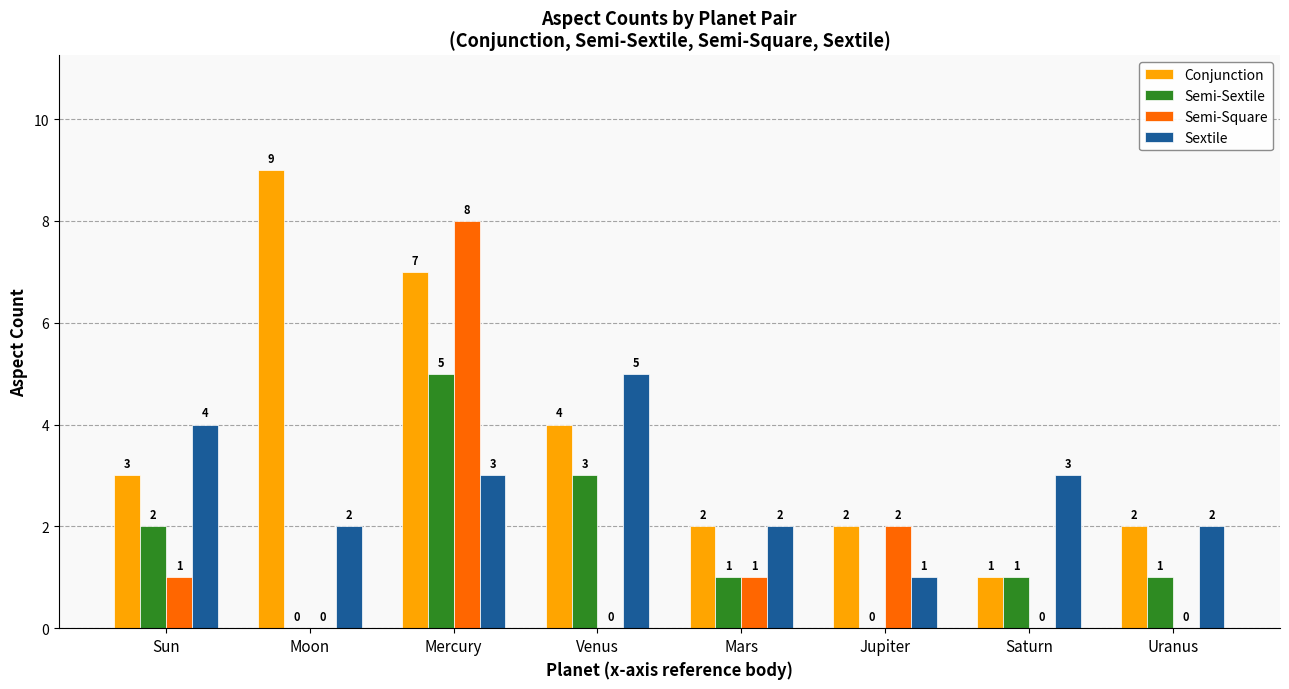

The Semi-Square series shows 1 at Sun. True or false?

True